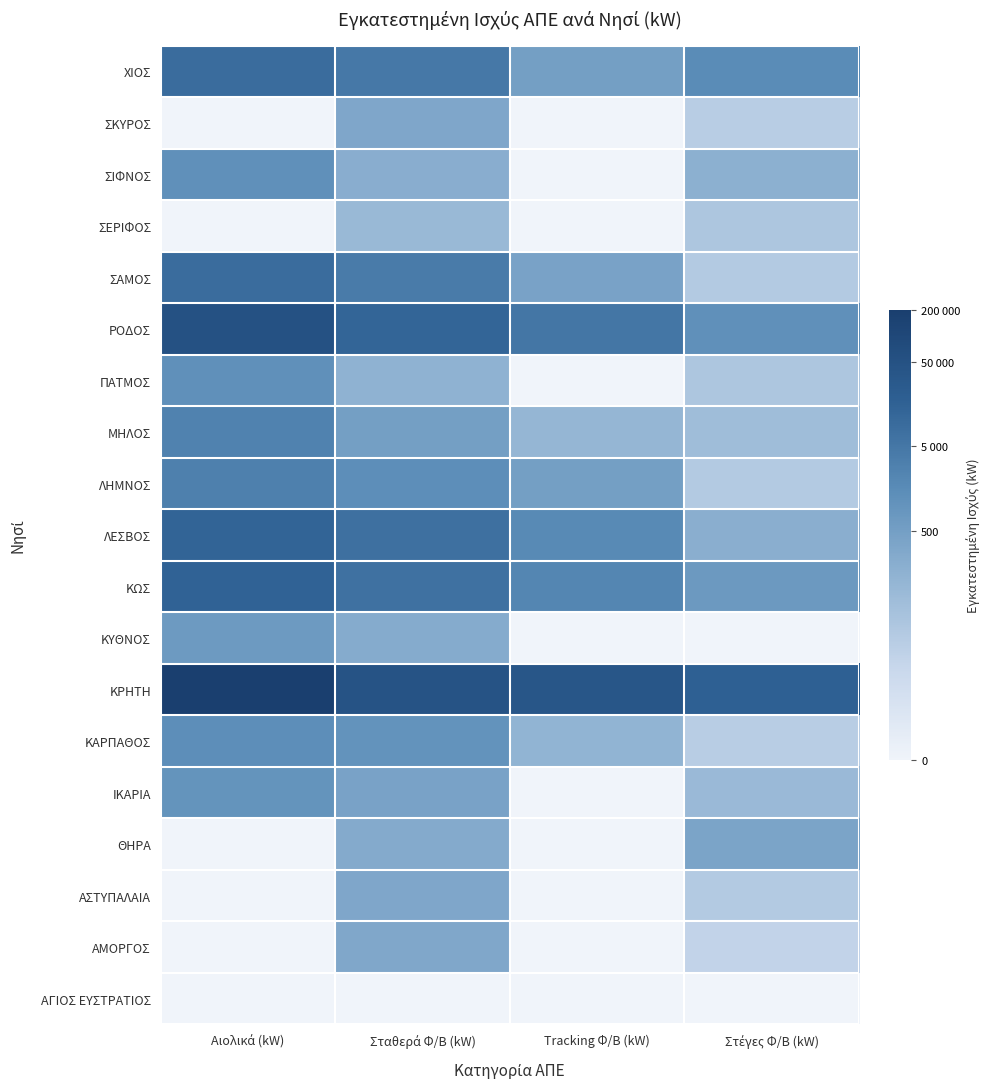

Reading left to right, transcribe all the data shown in this chart.

ΑΓΙΟΣ ΕΥΣΤΡΑΤΙΟΣ: Αιολικά (kW)=0.0	Σταθερά Φ/Β (kW)=0.0	Tracking Φ/Β (kW)=0.0	Στέγες Φ/Β (kW)=0.0
ΑΜΟΡΓΟΣ: Αιολικά (kW)=0.0	Σταθερά Φ/Β (kW)=5.7	Tracking Φ/Β (kW)=0.0	Στέγες Φ/Β (kW)=2.8
ΑΣΤΥΠΑΛΑΙΑ: Αιολικά (kW)=0.0	Σταθερά Φ/Β (kW)=5.8	Tracking Φ/Β (kW)=0.0	Στέγες Φ/Β (kW)=3.4
ΘΗΡΑ: Αιολικά (kW)=0.0	Σταθερά Φ/Β (kW)=5.5	Tracking Φ/Β (kW)=0.0	Στέγες Φ/Β (kW)=5.9
ΙΚΑΡΙΑ: Αιολικά (kW)=6.9	Σταθερά Φ/Β (kW)=6.0	Tracking Φ/Β (kW)=0.0	Στέγες Φ/Β (kW)=4.6
ΚΑΡΠΑΘΟΣ: Αιολικά (kW)=7.2	Σταθερά Φ/Β (kW)=6.9	Tracking Φ/Β (kW)=4.9	Στέγες Φ/Β (kW)=3.2
ΚΡΗΤΗ: Αιολικά (kW)=12.2	Σταθερά Φ/Β (kW)=10.7	Tracking Φ/Β (kW)=10.5	Στέγες Φ/Β (kW)=9.8
ΚΥΘΝΟΣ: Αιολικά (kW)=6.5	Σταθερά Φ/Β (kW)=5.5	Tracking Φ/Β (kW)=0.0	Στέγες Φ/Β (kW)=0.0
ΚΩΣ: Αιολικά (kW)=9.6	Σταθερά Φ/Β (kW)=8.8	Tracking Φ/Β (kW)=7.6	Στέγες Φ/Β (kW)=6.6
ΛΕΣΒΟΣ: Αιολικά (kW)=9.5	Σταθερά Φ/Β (kW)=8.9	Tracking Φ/Β (kW)=7.5	Στέγες Φ/Β (kW)=5.3
ΛΗΜΝΟΣ: Αιολικά (kW)=8.0	Σταθερά Φ/Β (kW)=7.2	Tracking Φ/Β (kW)=6.2	Στέγες Φ/Β (kW)=3.4
ΜΗΛΟΣ: Αιολικά (kW)=7.9	Σταθερά Φ/Β (kW)=6.2	Tracking Φ/Β (kW)=4.8	Στέγες Φ/Β (kW)=4.3
ΠΑTΜΟΣ: Αιολικά (kW)=7.1	Σταθερά Φ/Β (kW)=5.0	Tracking Φ/Β (kW)=0.0	Στέγες Φ/Β (kW)=3.7
ΡΟΔΟΣ: Αιολικά (kW)=10.8	Σταθερά Φ/Β (kW)=9.5	Tracking Φ/Β (kW)=8.6	Στέγες Φ/Β (kW)=7.1
ΣΑΜΟΣ: Αιολικά (kW)=9.1	Σταθερά Φ/Β (kW)=8.3	Tracking Φ/Β (kW)=6.0	Στέγες Φ/Β (kW)=3.4
ΣΕΡΙΦΟΣ: Αιολικά (kW)=0.0	Σταθερά Φ/Β (kW)=4.6	Tracking Φ/Β (kW)=0.0	Στέγες Φ/Β (kW)=3.7
ΣΙΦΝΟΣ: Αιολικά (kW)=7.1	Σταθερά Φ/Β (kW)=5.3	Tracking Φ/Β (kW)=0.0	Στέγες Φ/Β (kW)=5.2
ΣΚΥΡΟΣ: Αιολικά (kW)=0.0	Σταθερά Φ/Β (kW)=5.8	Tracking Φ/Β (kW)=0.0	Στέγες Φ/Β (kW)=3.2
ΧΙΟΣ: Αιολικά (kW)=9.1	Σταθερά Φ/Β (kW)=8.5	Tracking Φ/Β (kW)=6.2	Στέγες Φ/Β (kW)=7.4